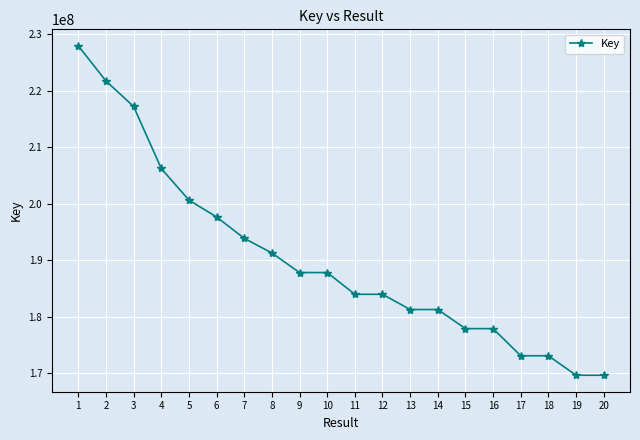

Count the number of categories in the chart.

20